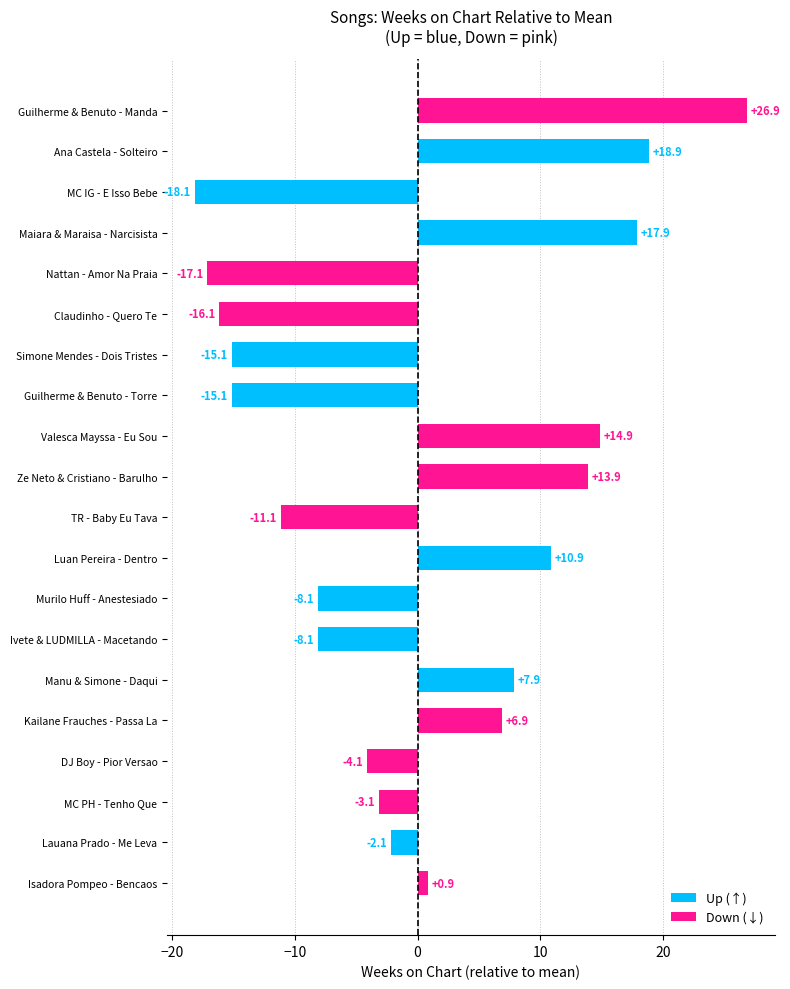

At which category does the chart reach its peak across all series?

Guilherme & Benuto - Manda